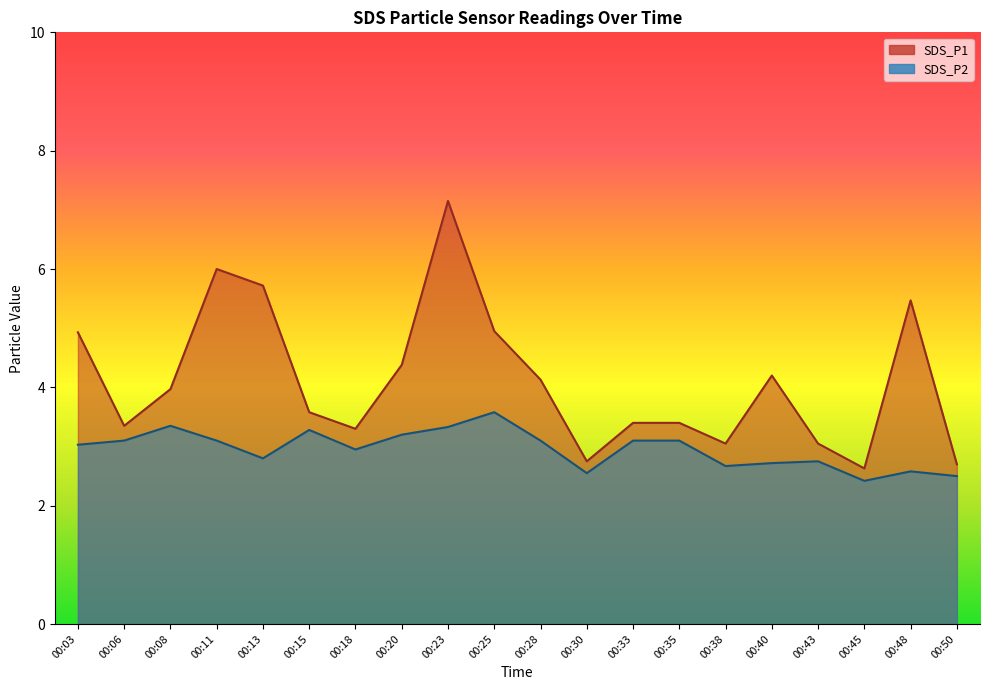

What are all the series names shown in the legend?

SDS_P1, SDS_P2